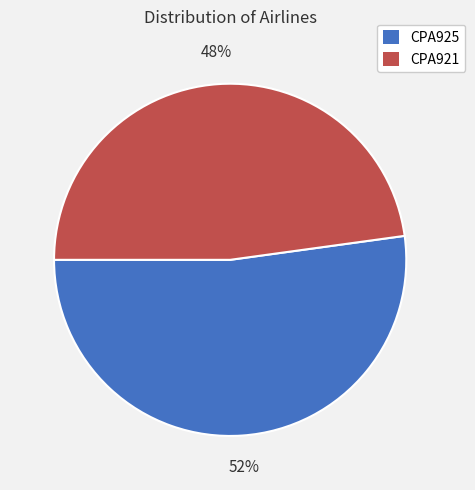

Approximately how many times larger is the value at CPA925 compared to CPA921?

1.1